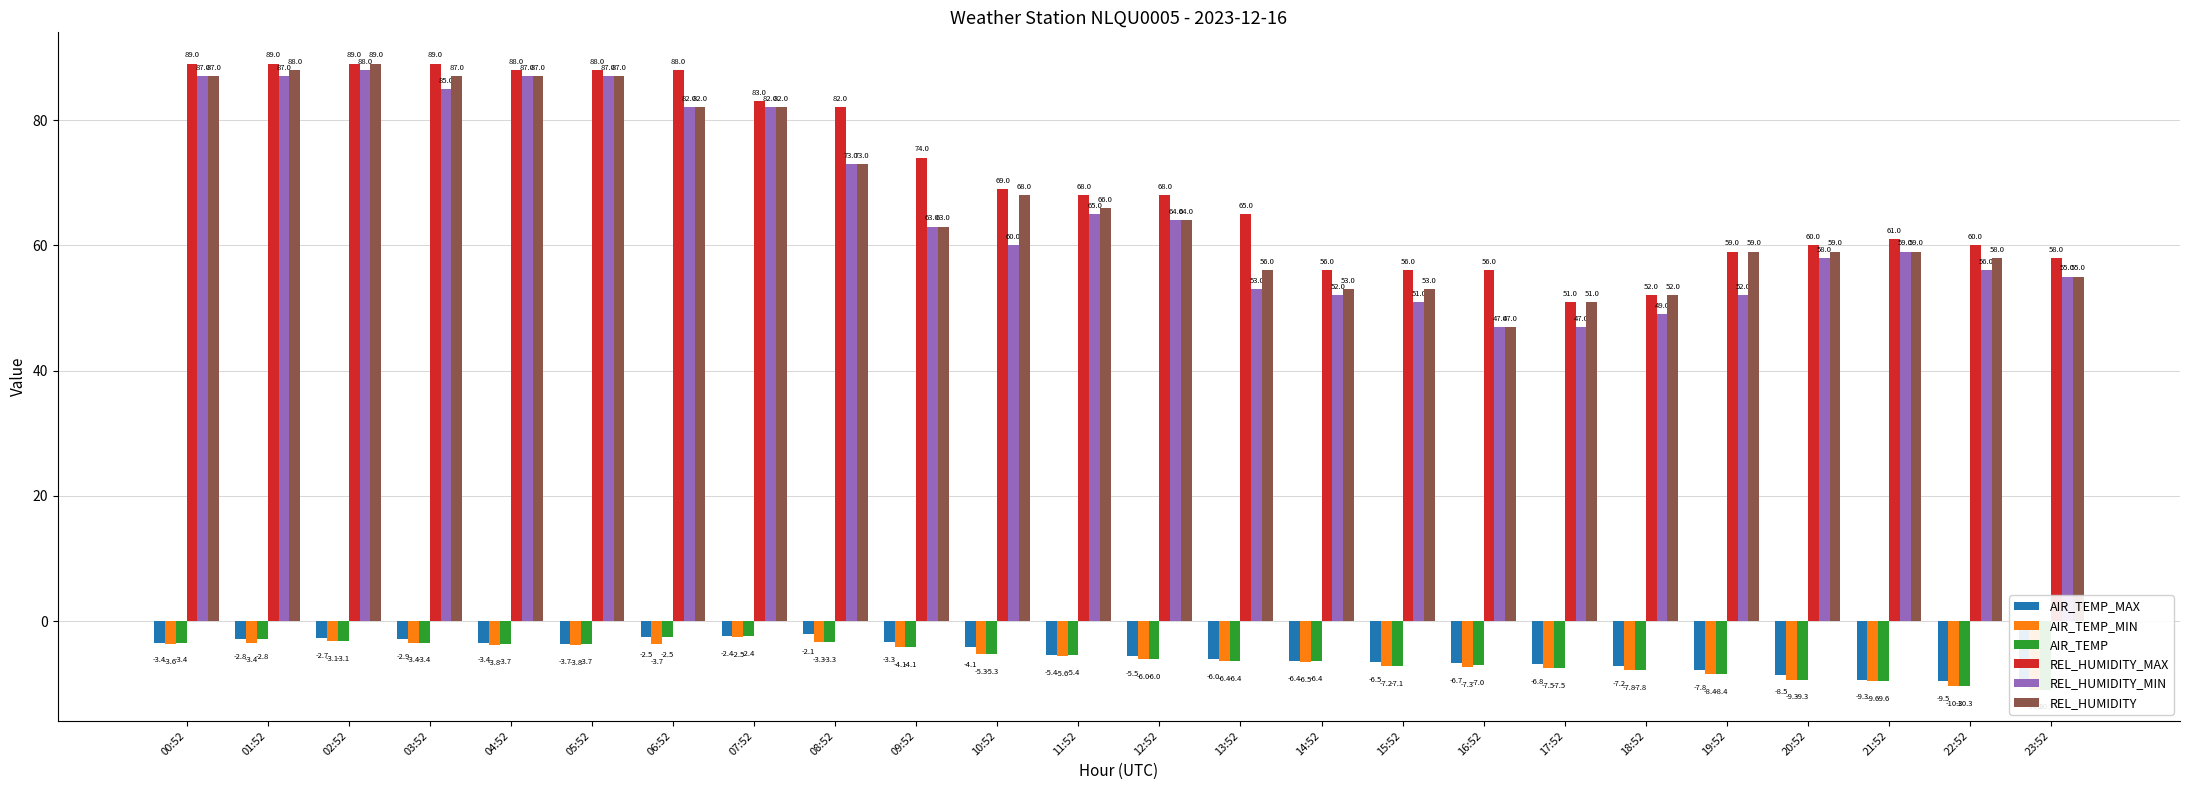

Reading left to right, list all the values displayed in this chart.

AIR_TEMP_MAX: -3.4	-2.8	-2.7	-2.9	-3.4	-3.7	-2.5	-2.4	-2.1	-3.3	-4.1	-5.4	-5.5	-6.0	-6.4	-6.5	-6.7	-6.8	-7.2	-7.8	-8.5	-9.3	-9.5	-10.3
AIR_TEMP_MIN: -3.6	-3.4	-3.1	-3.4	-3.8	-3.8	-3.7	-2.5	-3.3	-4.1	-5.3	-5.6	-6.0	-6.4	-6.5	-7.2	-7.3	-7.5	-7.8	-8.4	-9.3	-9.6	-10.3	-10.9
AIR_TEMP: -3.4	-2.8	-3.1	-3.4	-3.7	-3.7	-2.5	-2.4	-3.3	-4.1	-5.3	-5.4	-6.0	-6.4	-6.4	-7.1	-7.0	-7.5	-7.8	-8.4	-9.3	-9.6	-10.3	-10.9
REL_HUMIDITY_MAX: 89.0	89.0	89.0	89.0	88.0	88.0	88.0	83.0	82.0	74.0	69.0	68.0	68.0	65.0	56.0	56.0	56.0	51.0	52.0	59.0	60.0	61.0	60.0	58.0
REL_HUMIDITY_MIN: 87.0	87.0	88.0	85.0	87.0	87.0	82.0	82.0	73.0	63.0	60.0	65.0	64.0	53.0	52.0	51.0	47.0	47.0	49.0	52.0	58.0	59.0	56.0	55.0
REL_HUMIDITY: 87.0	88.0	89.0	87.0	87.0	87.0	82.0	82.0	73.0	63.0	68.0	66.0	64.0	56.0	53.0	53.0	47.0	51.0	52.0	59.0	59.0	59.0	58.0	55.0